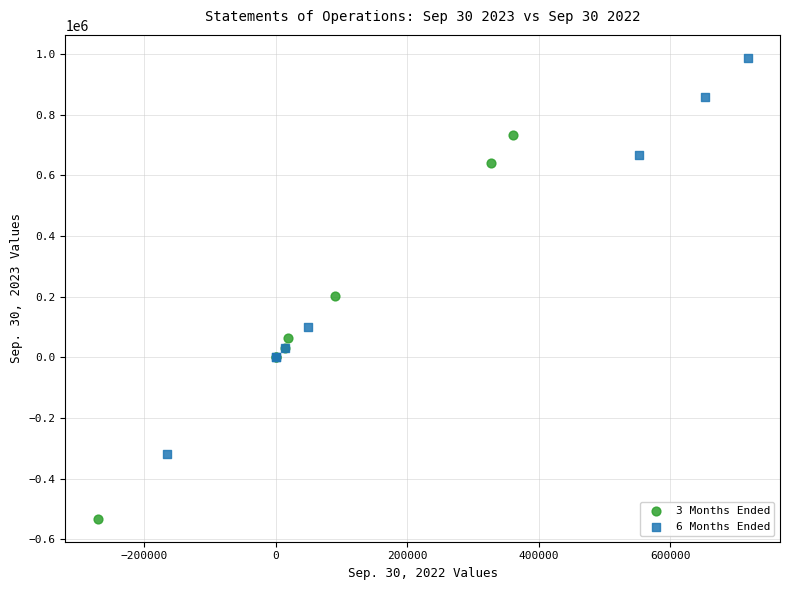

Which series reaches the minimum Y coordinate?

3 Months Ended